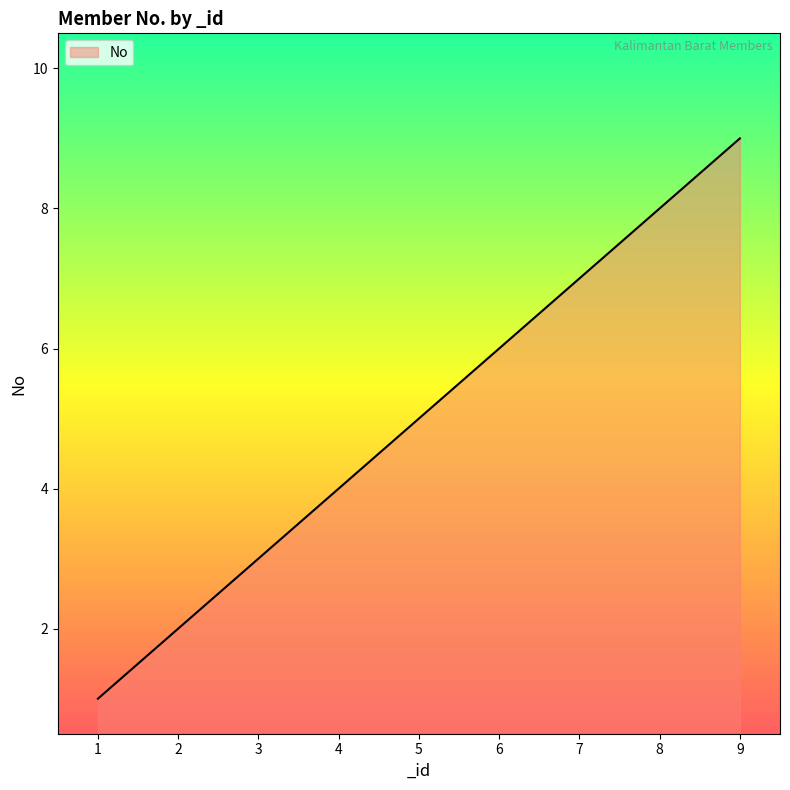

True or false: the data shows 1 at 6.

False